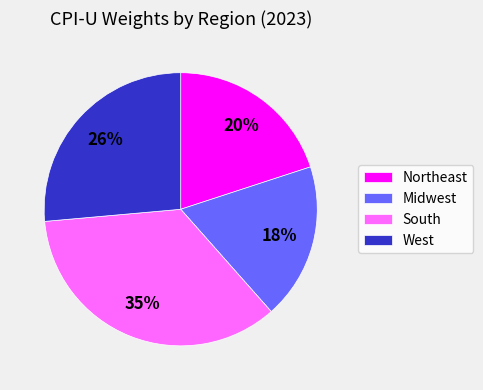

Is there any slice that represents more than half of the pie?

No